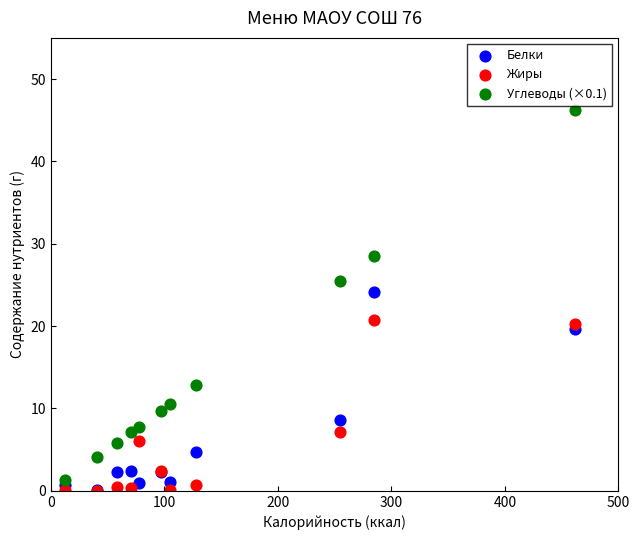

Which series contains the highest Y value?

Углеводы (×0.1)